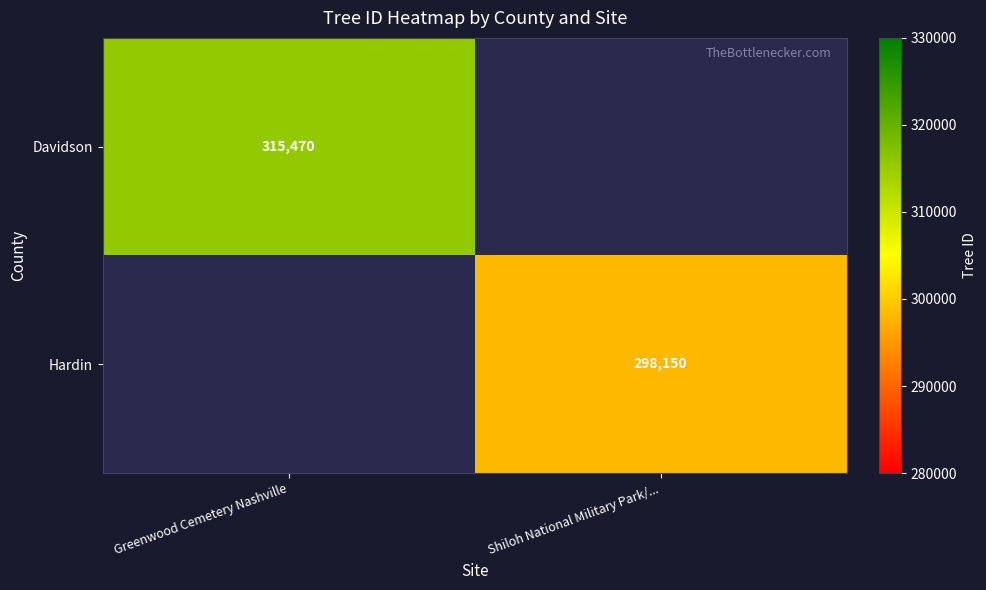

Which label corresponds to the smallest value in the chart?

Shiloh National Military Park/...